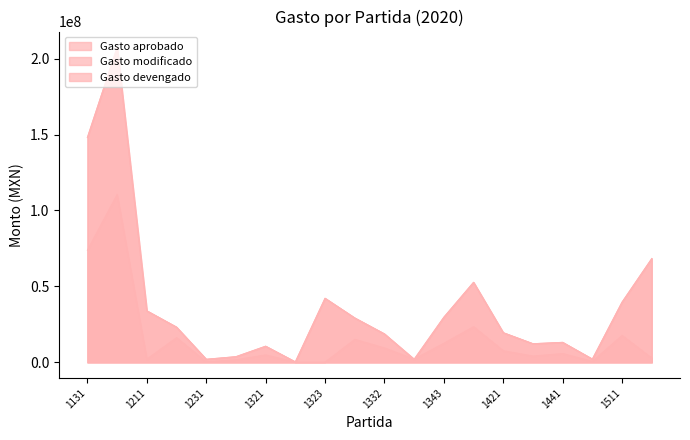

In Gasto devengado, how many points are lower than both neighbors (excluding endpoints)?

6